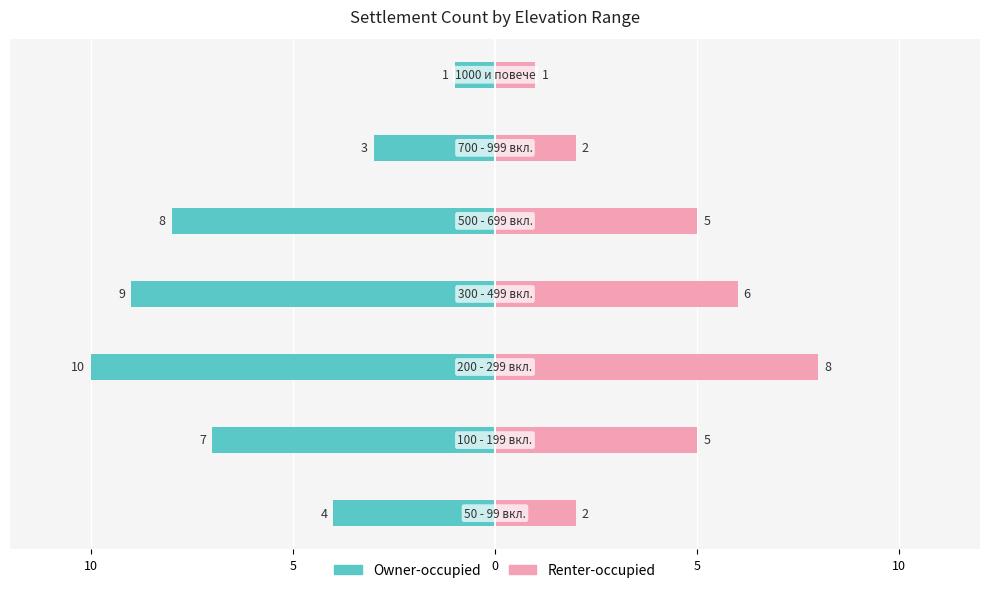

Between 10 and 15, which series saw the biggest shift?

Owner-occupied